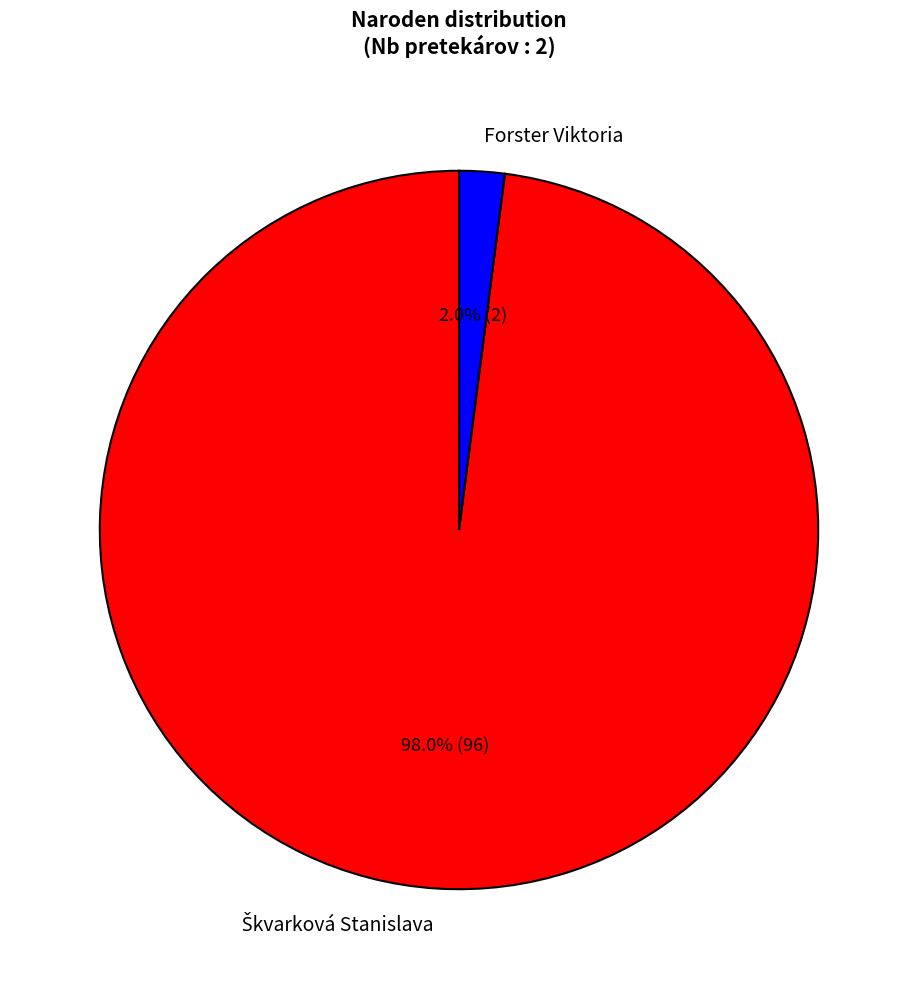

What percentage is the Forster Viktoria slice, to the nearest percent?

2%